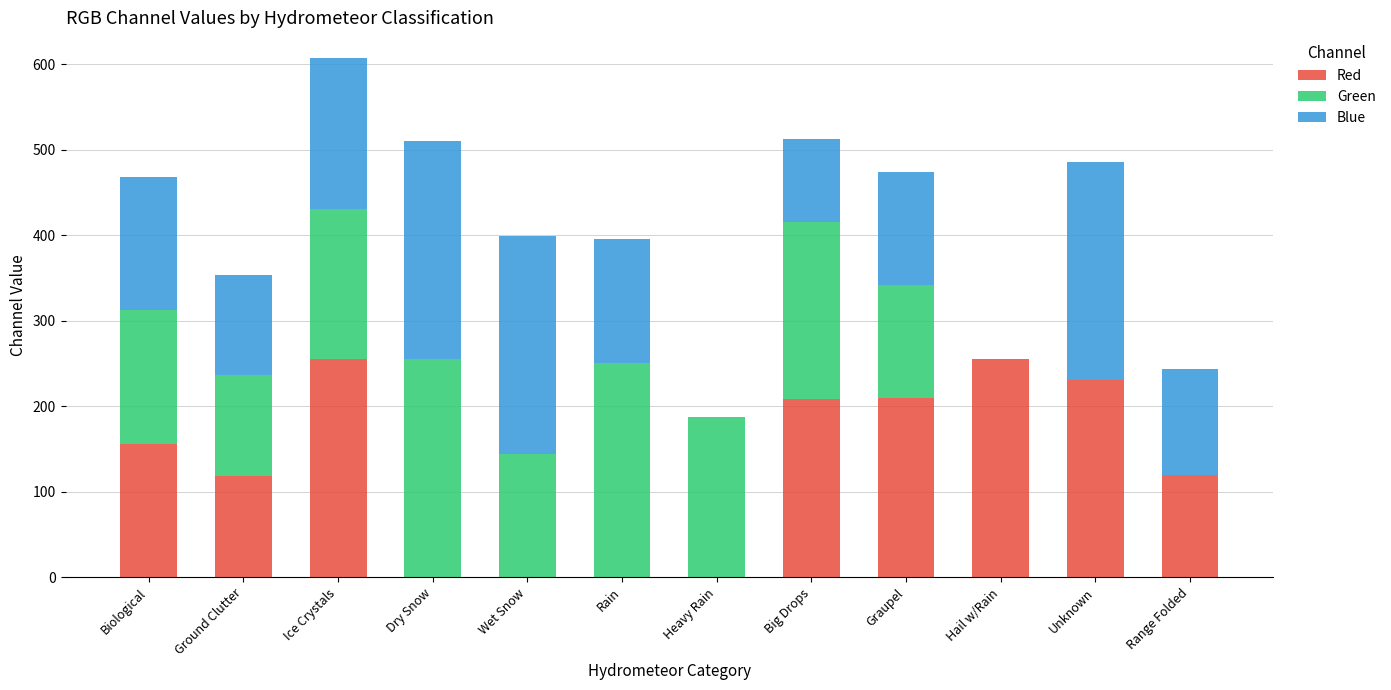

True or false: Red has a value of -140 at Wet Snow.

False